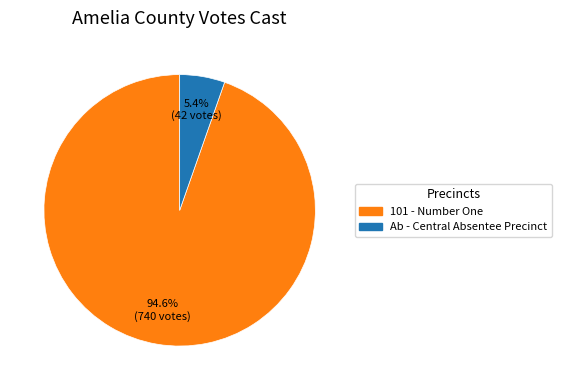

Does any single category account for the majority?

Yes